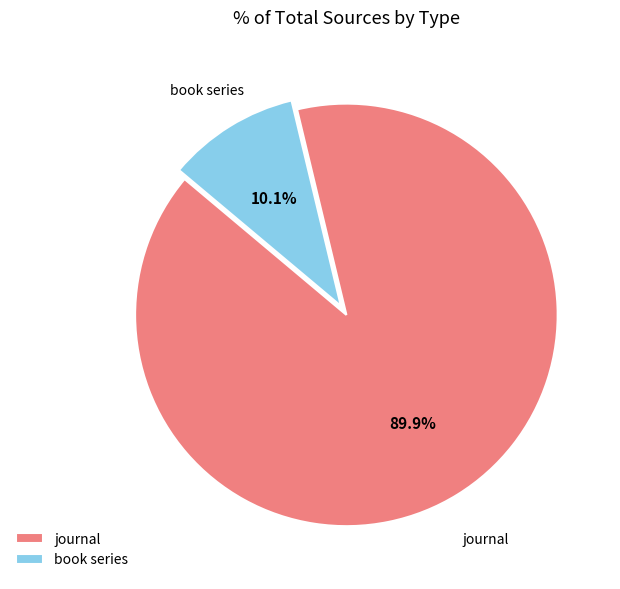

How many slices are in this pie chart?

2